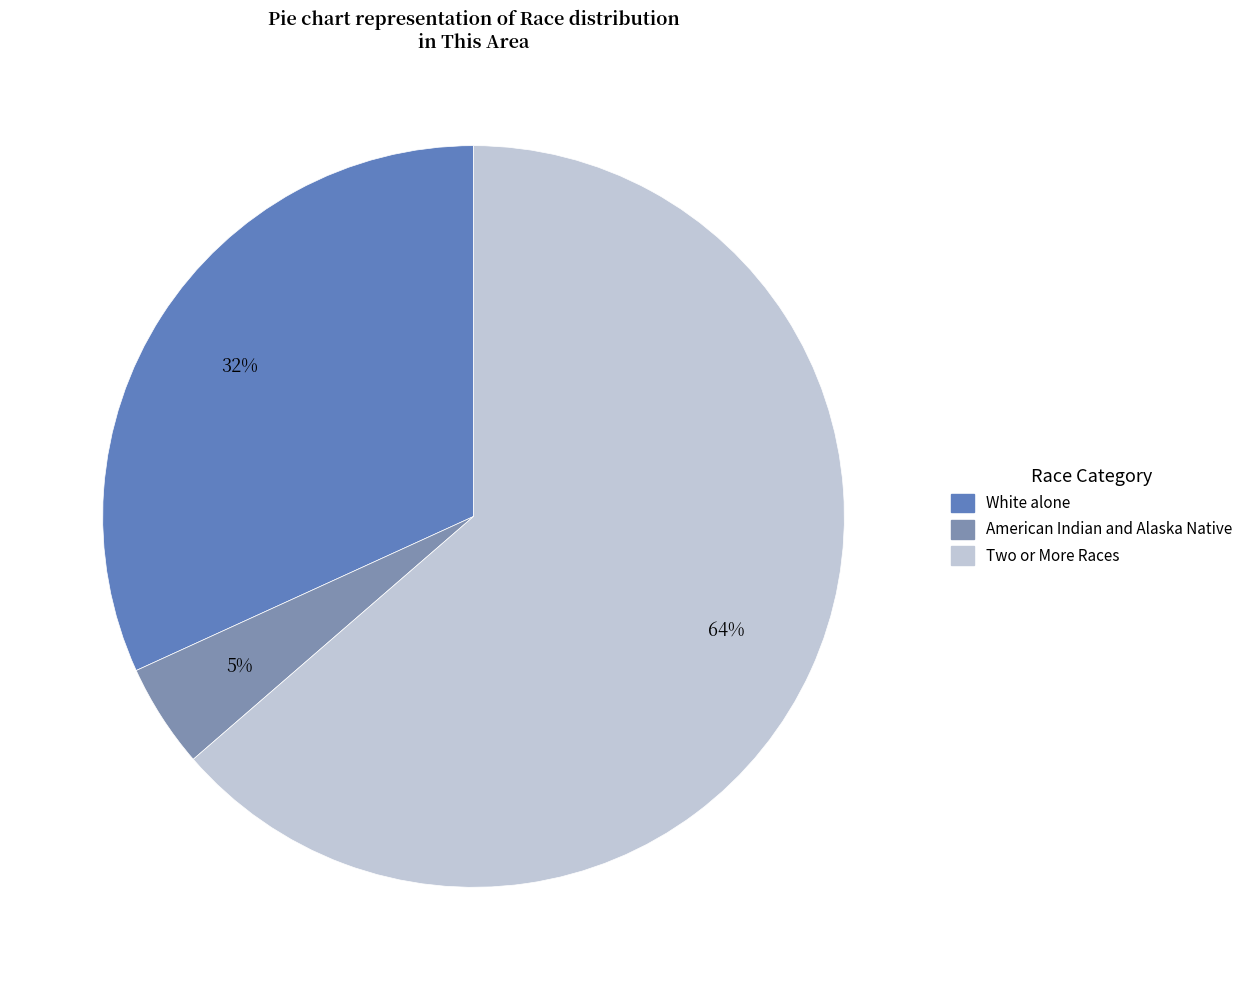

Is there any slice that represents more than half of the pie?

Yes